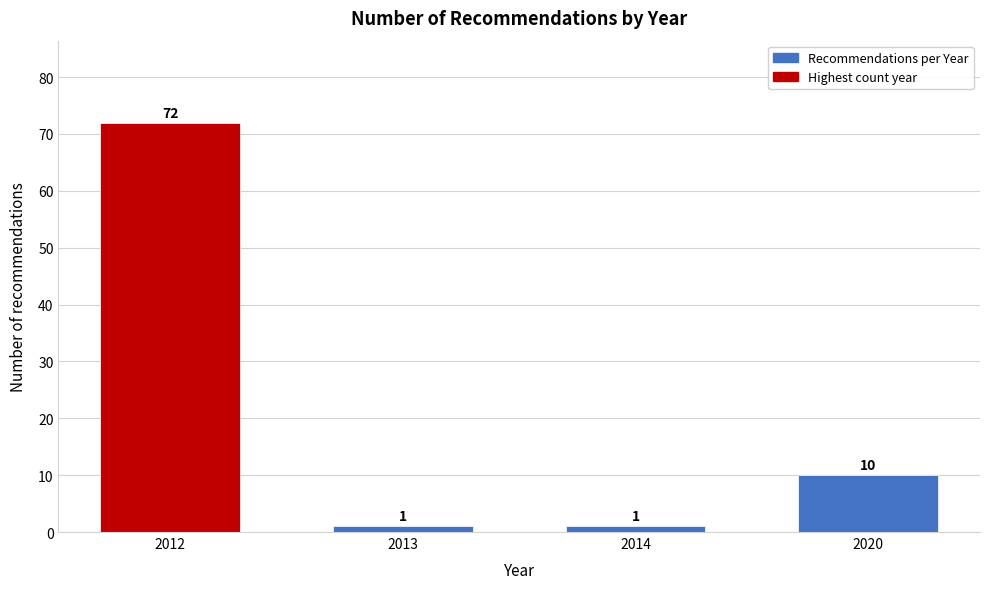

Reading left to right, what are all the values shown in this chart?

2012=72	2013=1	2014=1	2020=10